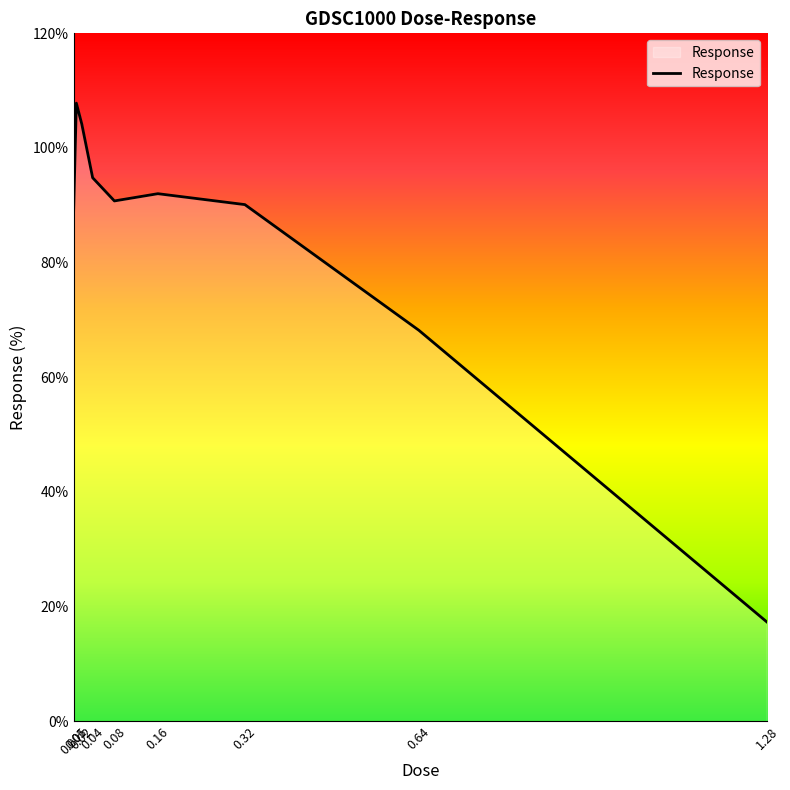

What value does the data have at 0.64?

68.2